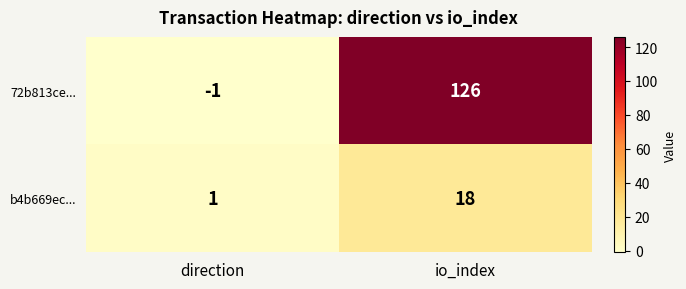

The value of b4b669ec... at io_index is 18. True or false?

True